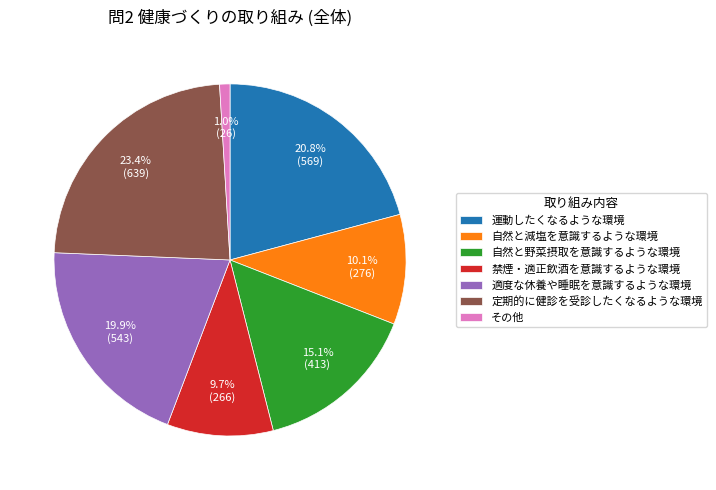

Which category has the smallest portion of the pie?

その他